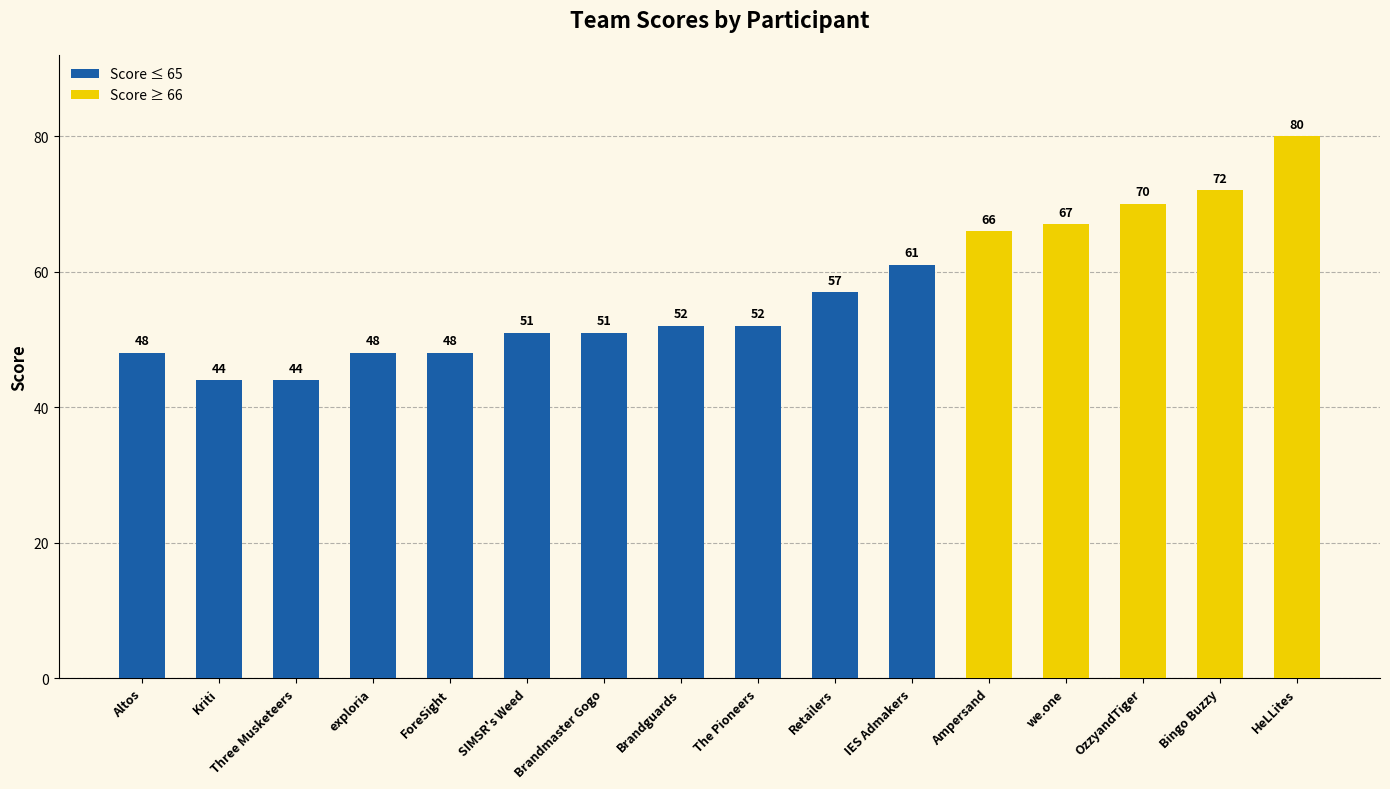

Are the bars horizontal?

No